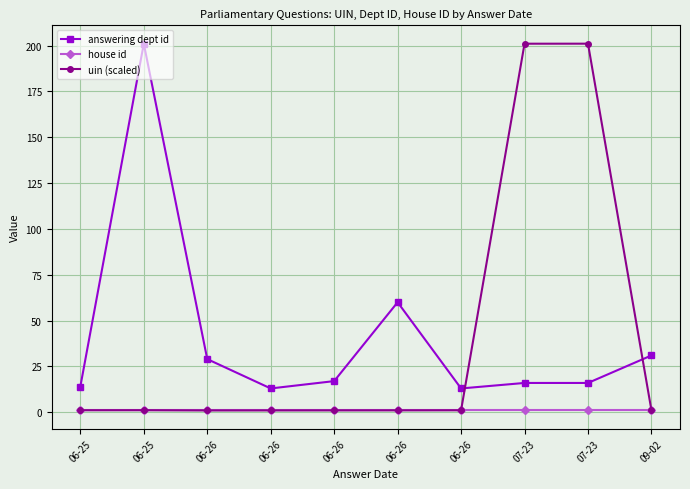

What is the smallest value displayed?

1.0